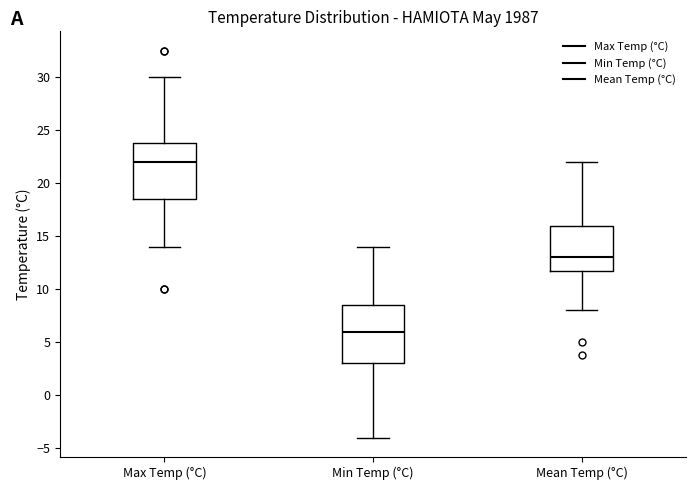

Reading left to right, read every box against the y-axis: the position of its median line, the range the box covers, and the ends of its whiskers. The values are not printed on the chart, so give them approximately, as read against the axis.

Max Temp (°C): median 22.0, box 18.5 to 24.0, whiskers 14.0 to 30.0
Min Temp (°C): median 6.0, box 3.0 to 8.5, whiskers -4.0 to 14.0
Mean Temp (°C): median 13.0, box 12.0 to 16.0, whiskers 8.0 to 22.0